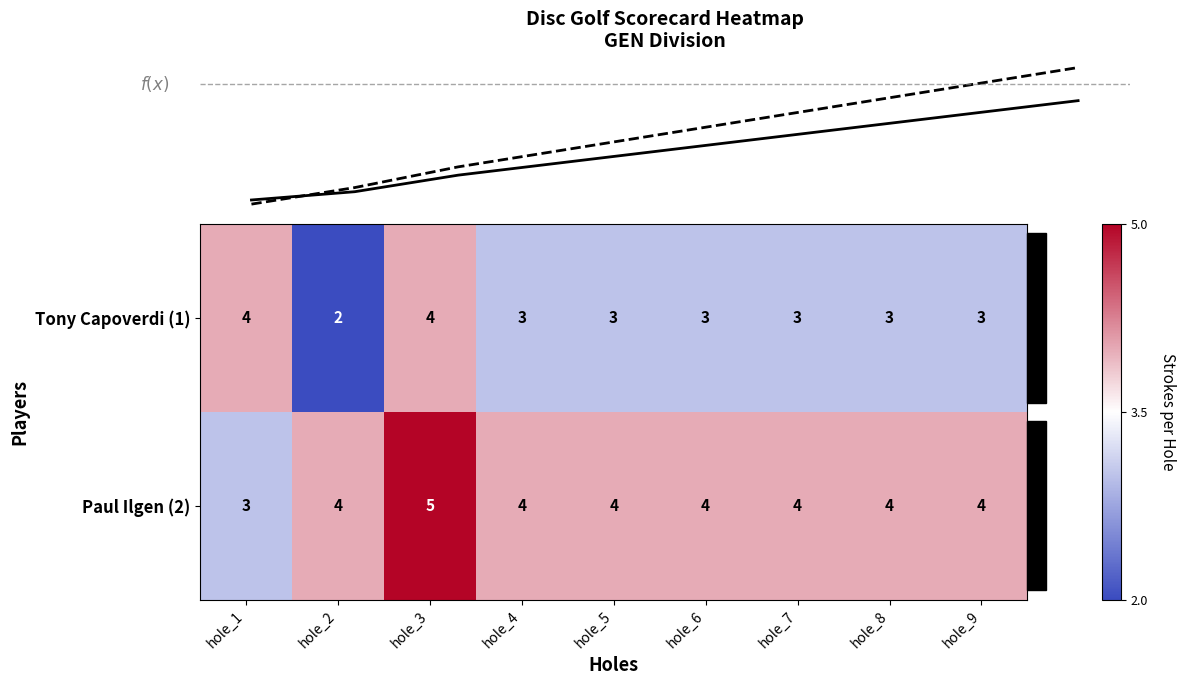

Which label corresponds to the smallest value in the chart?

hole_2